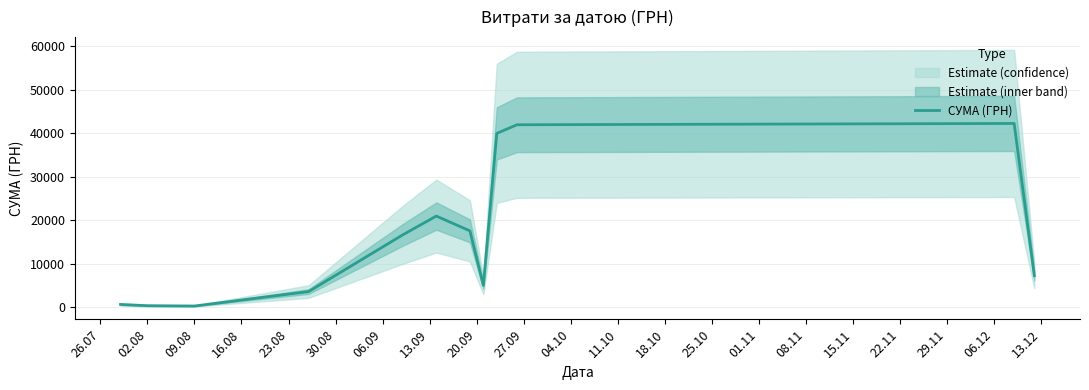

How many points are lower than both their immediate neighbors (excluding endpoints)?

2